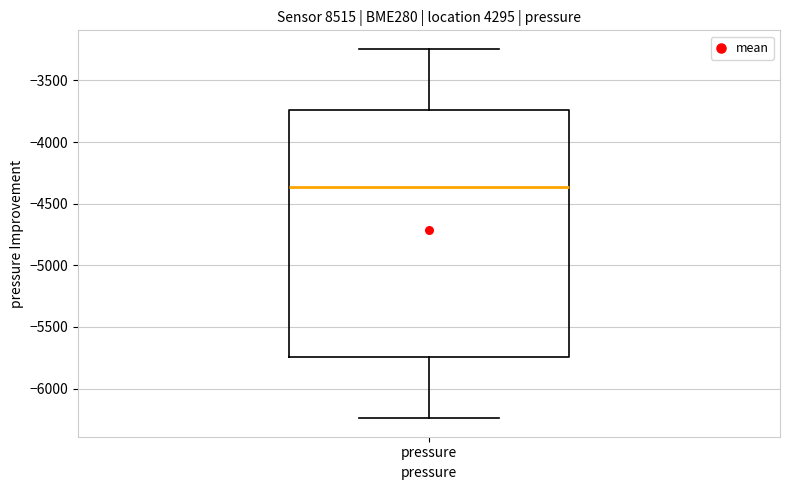

Read this box plot against the y-axis: the position of the median line, the range covered by the box, and the ends of both whiskers. The values are not printed on the chart, so give them approximately, as read against the axis.

median -4350, box -5750 to -3750, whiskers -6250 to -3250